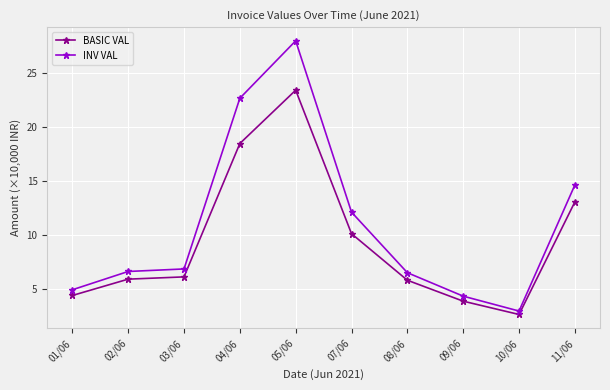

True or false: BASIC VAL has more than 0 interior local peaks.

True